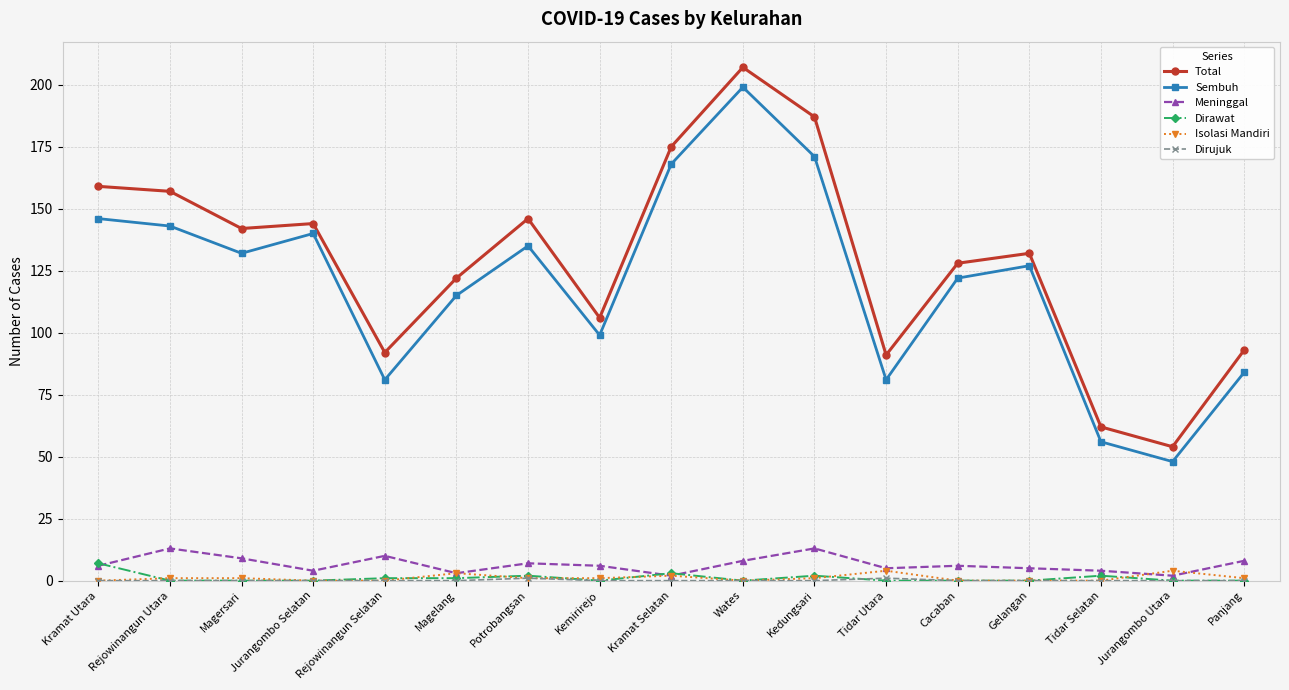

What is the lowest value of the Total series?

54